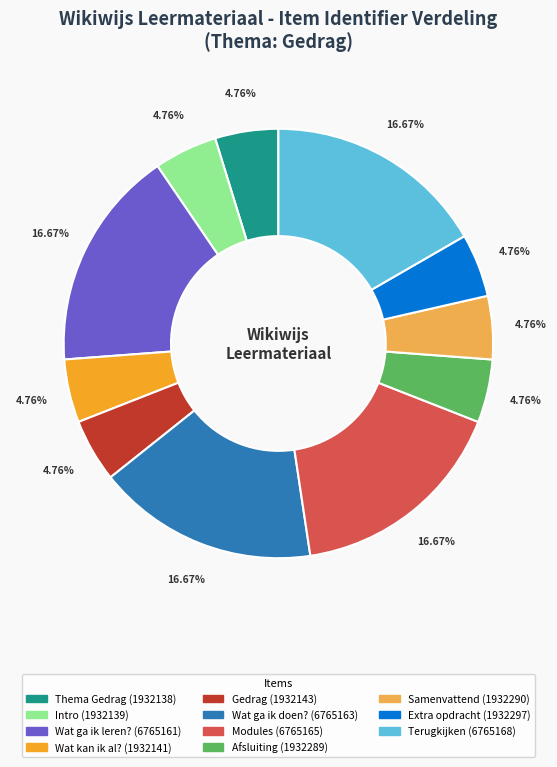

Is the sum of Terugkijken and Extra opdracht greater than half?

No